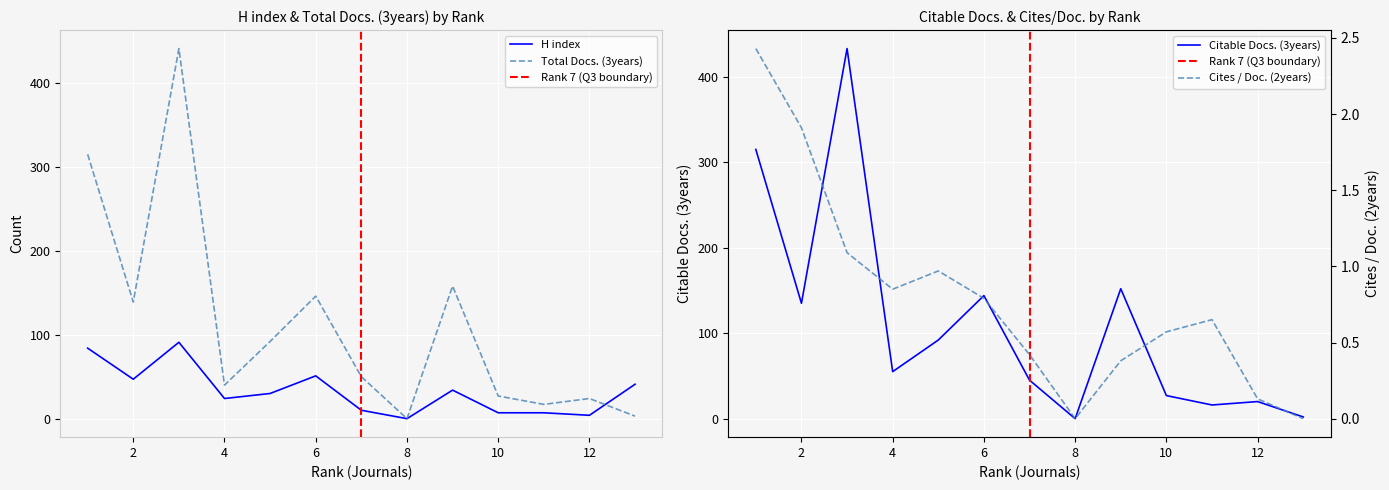

True or false: Citable Docs. (3years) and Cites / Doc. (2years) cross at least once.

False